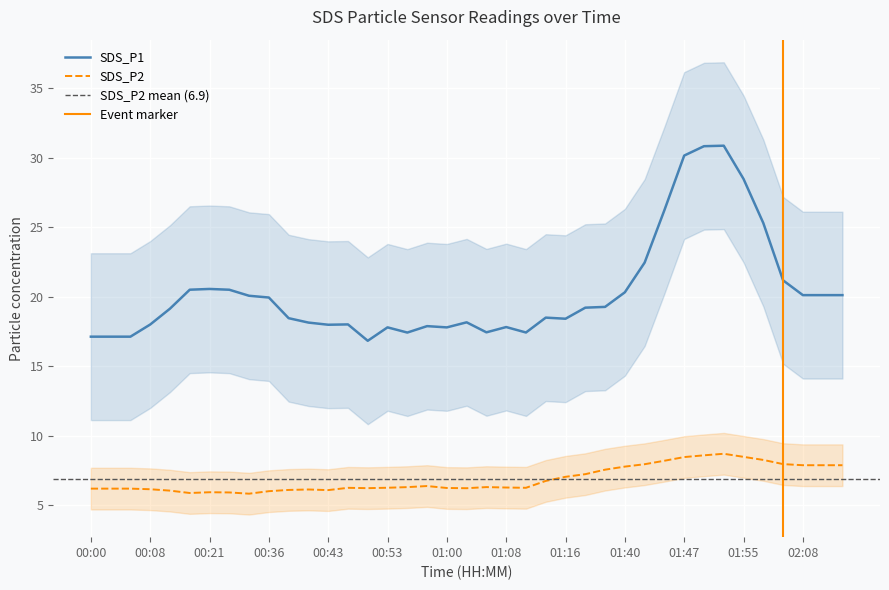

True or false: SDS_P1 and SDS_P2 cross at least once.

False